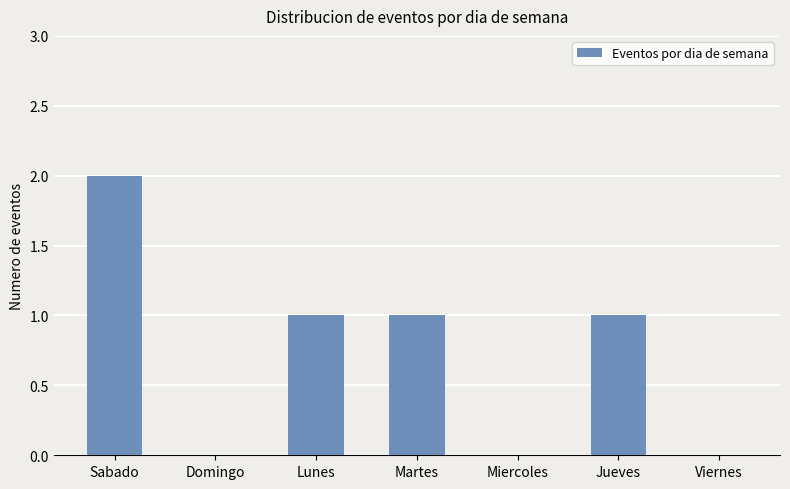

Is it true that the value at Miercoles is 0?

True